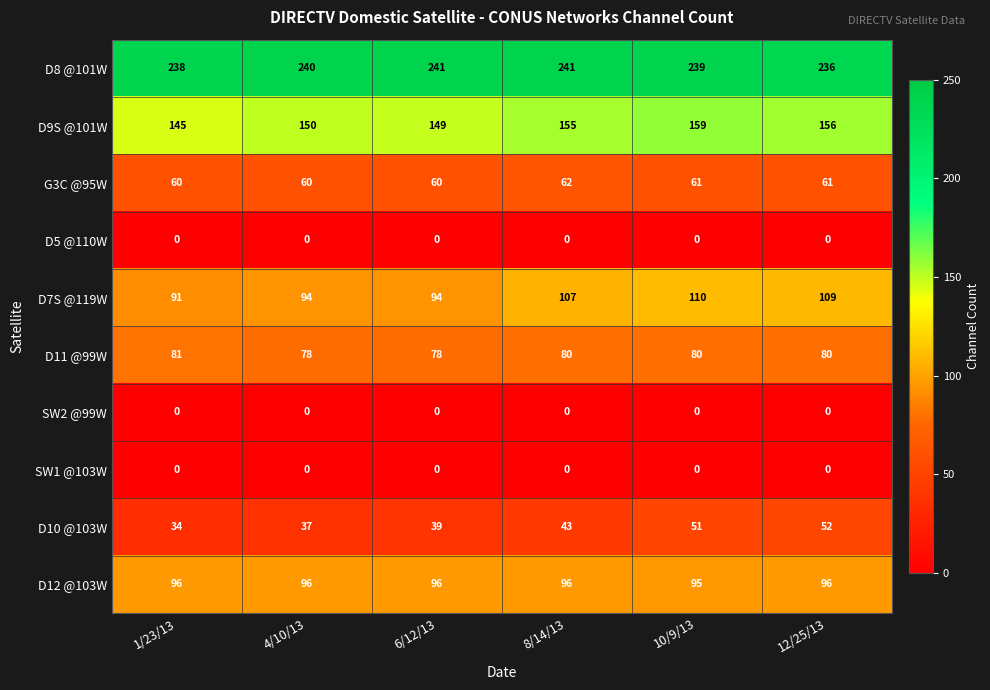

How many data points in D9S @101W are less than 155?

3